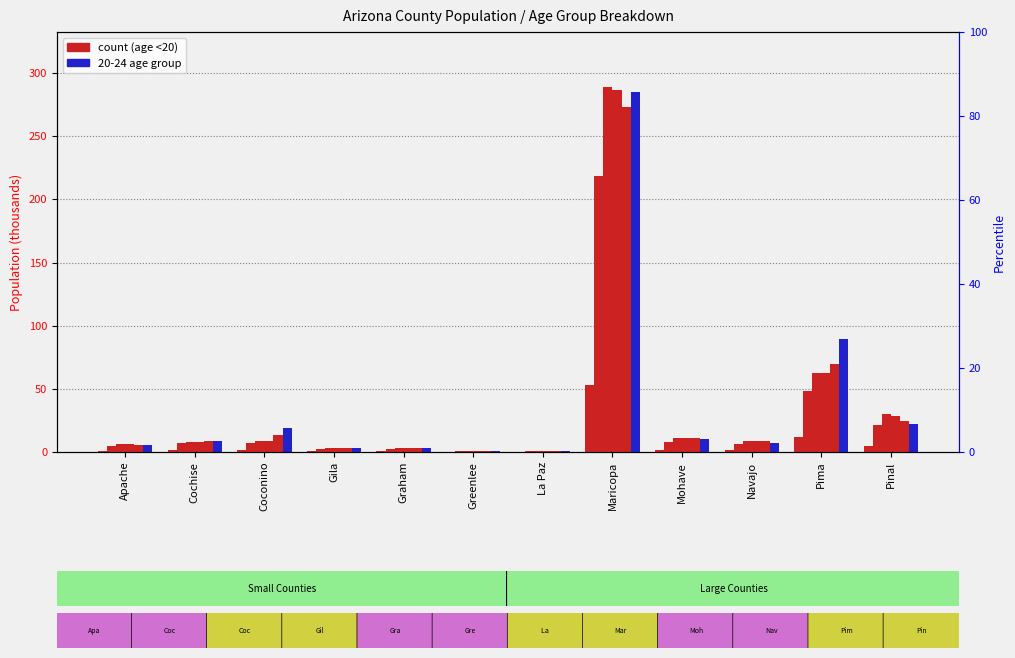

What is the sum of the values at Mohave and Coconino?

3.7